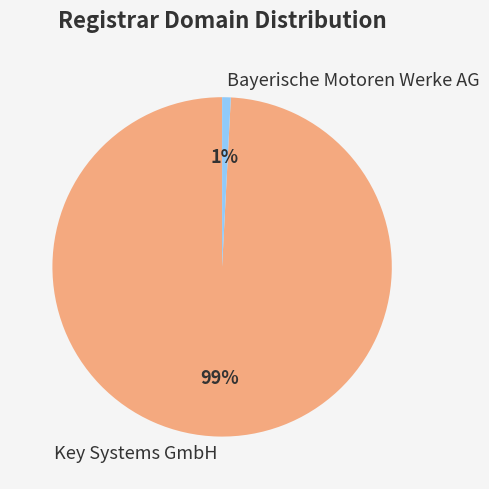

Which category accounts for the majority?

Key Systems GmbH